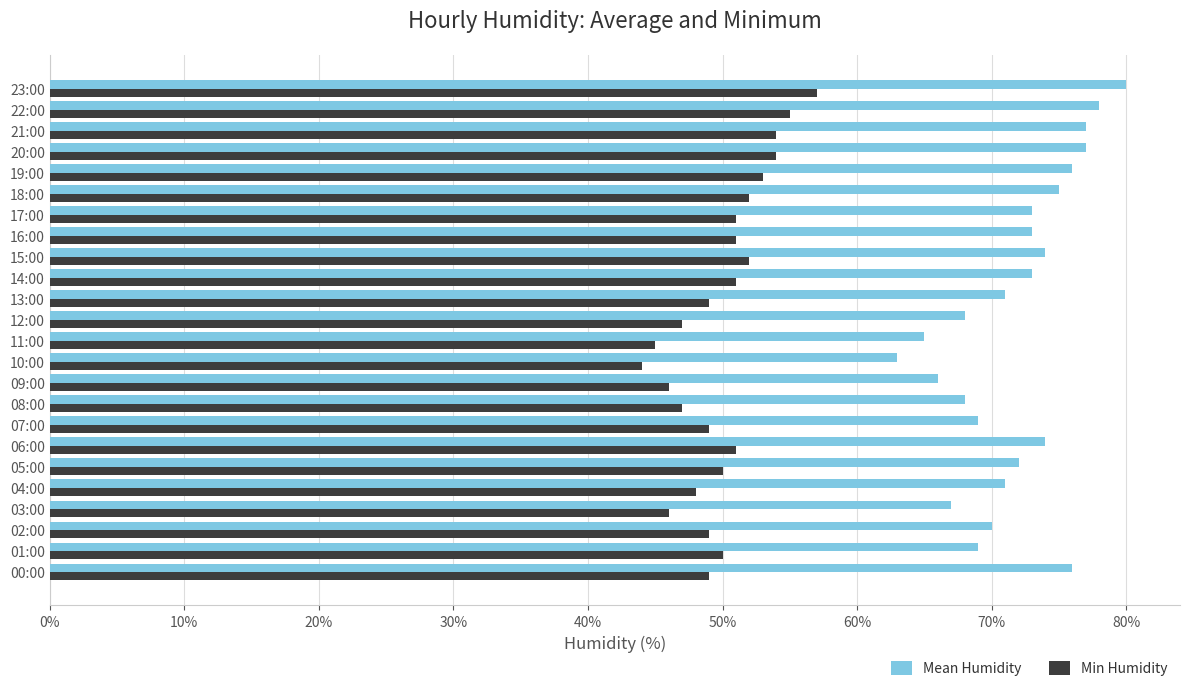

Which series has the widest spread of values?

Mean Humidity